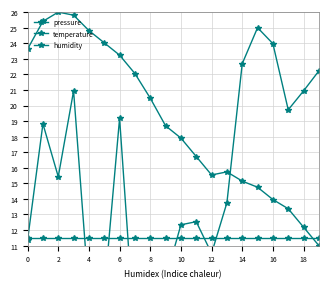

What is the maximum value for temperature?

26.0